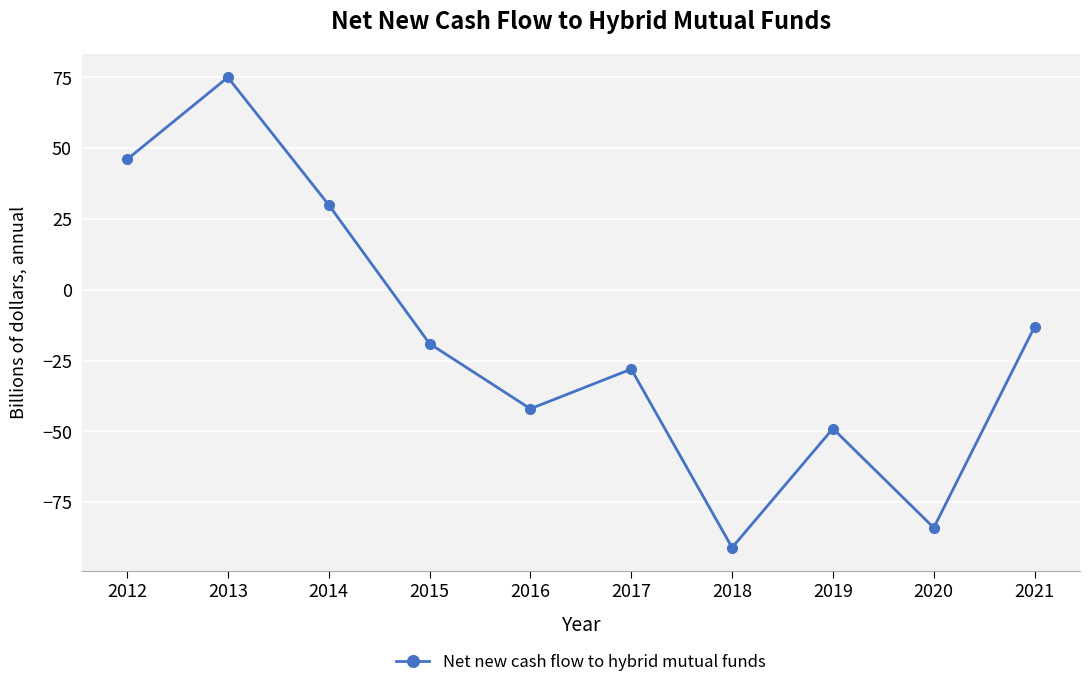

How many points are lower than both their immediate neighbors (excluding endpoints)?

3